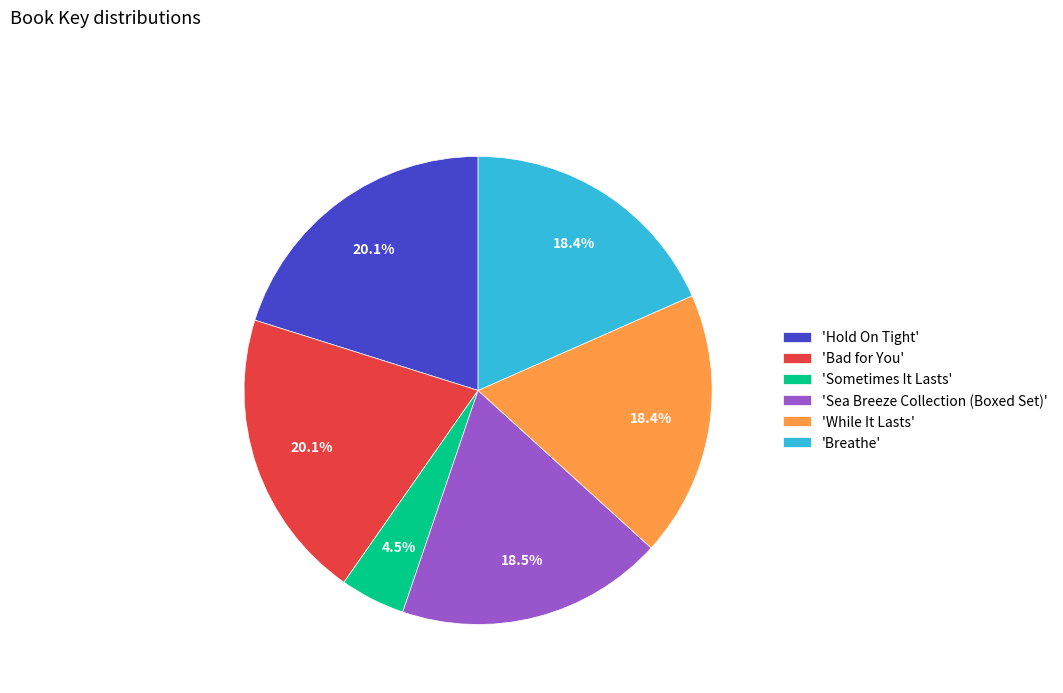

Is there any slice that represents more than half of the pie?

No